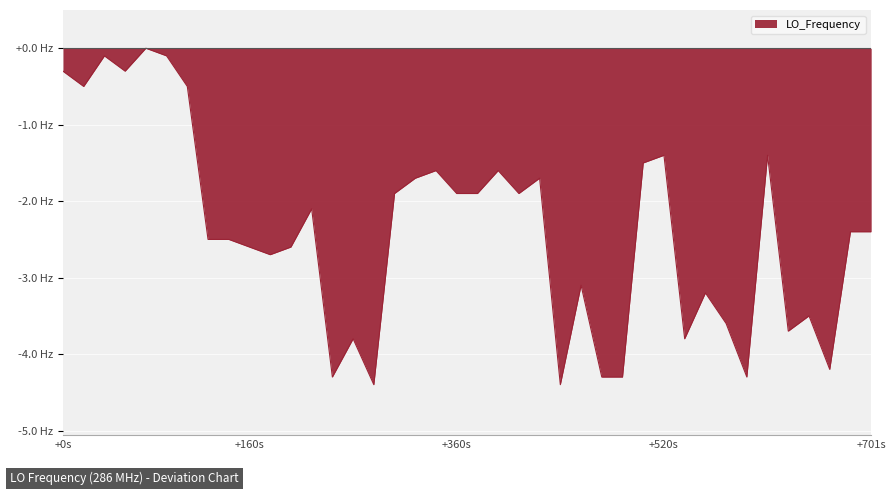

Rank the categories by value from lowest to highest.

15, 24, 13, 26, 27, 33, 37, 14, 30, 35, 32, 36, 31, 25, 10, 9, 11, 7, 8, 38, 39, 12, 16, 19, 20, 22, 17, 23, 18, 21, 28, 29, 34, +160s, 6, +0s, +520s, +360s, 5, +701s